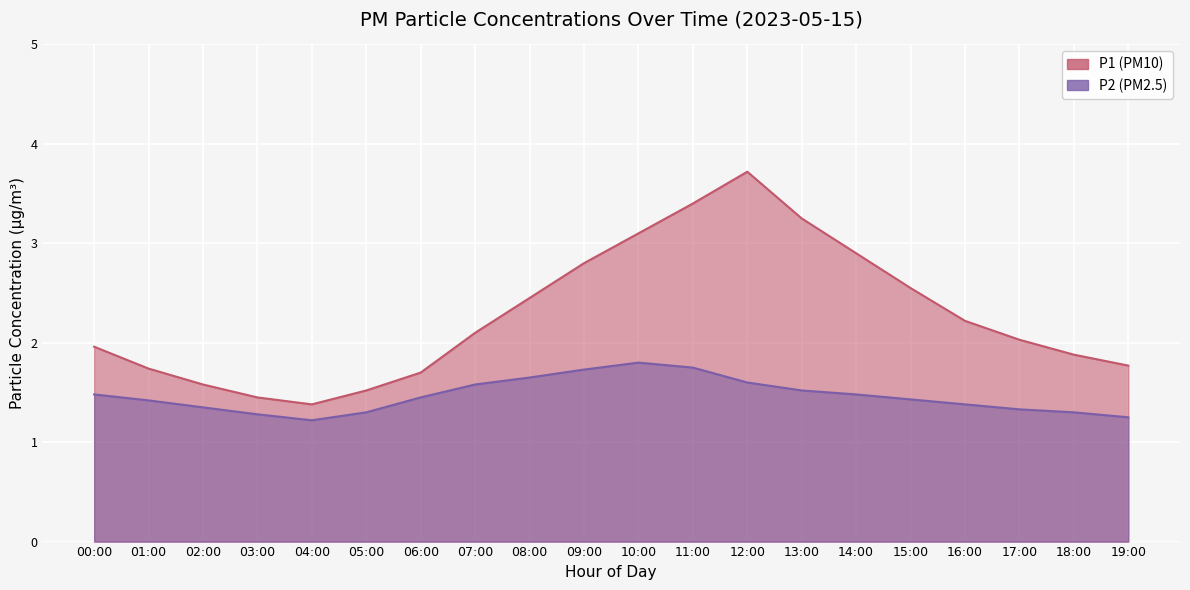

The value of P2 at 13:00 is 0.9. True or false?

False